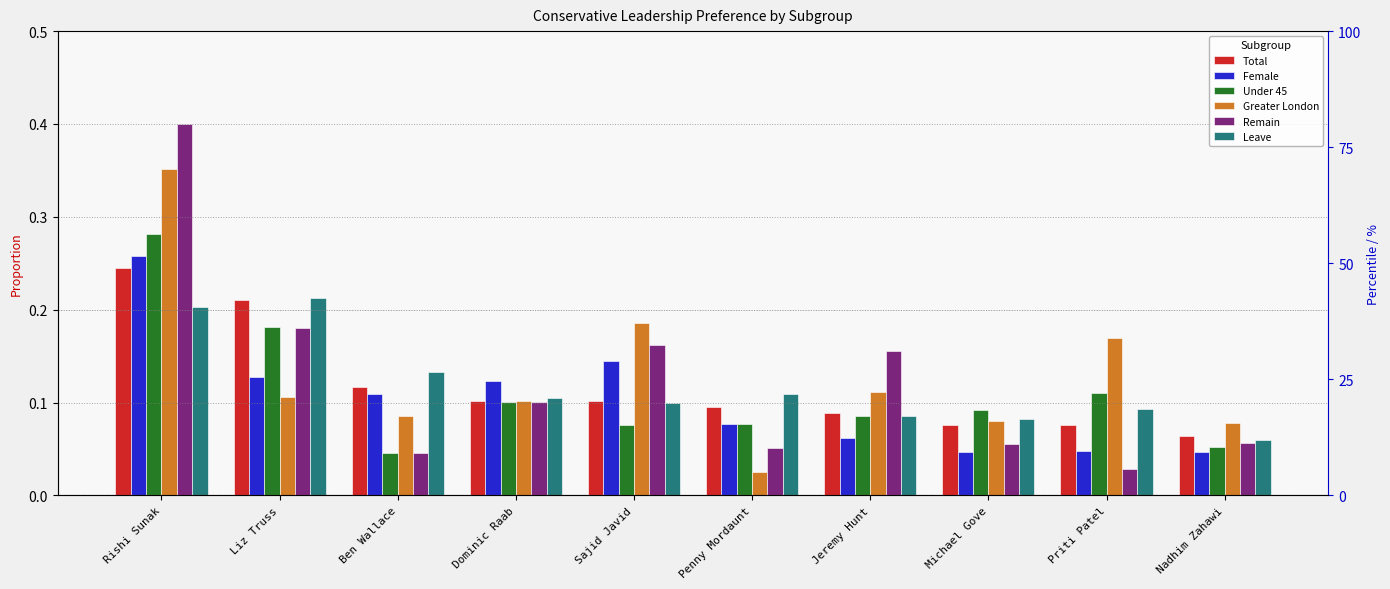

How many series are shown in this chart?

6